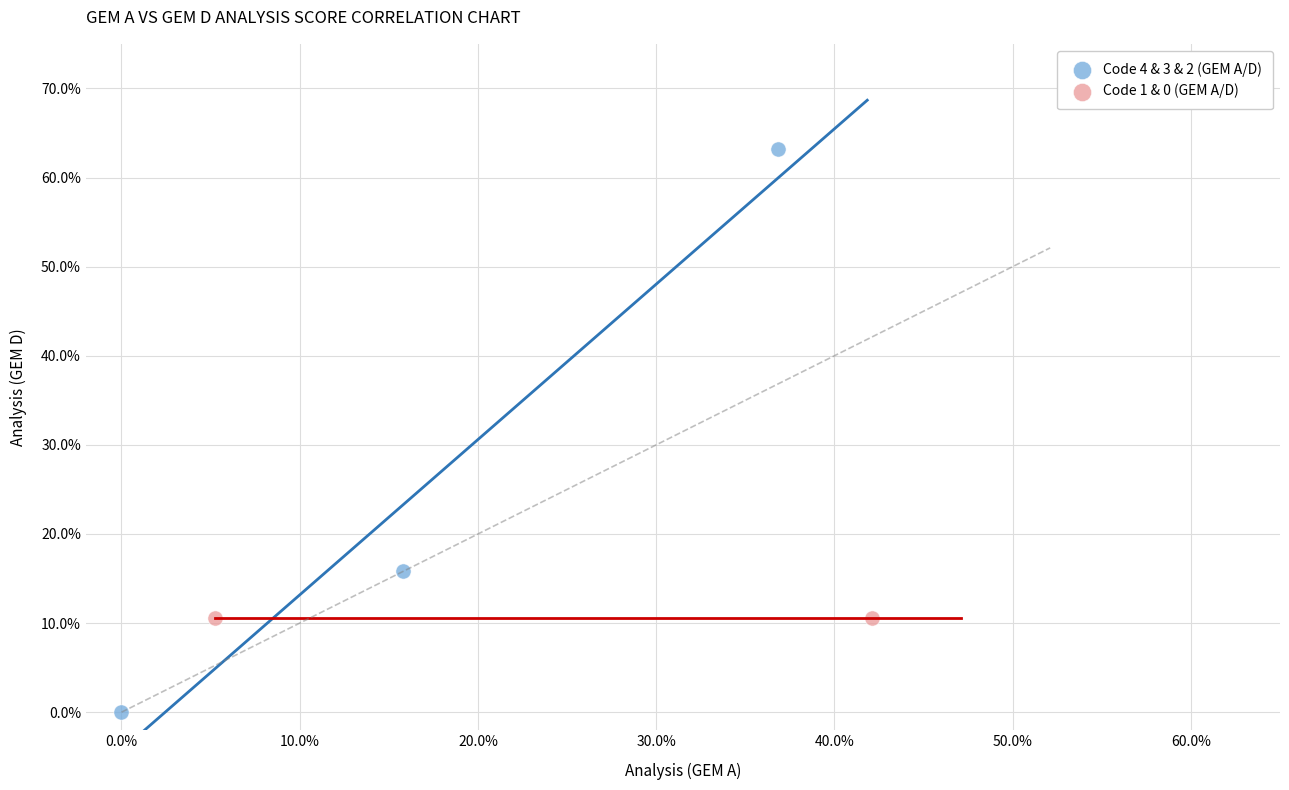

Which series contains the highest Y value?

Code 4 & 3 & 2 (GEM A/D)